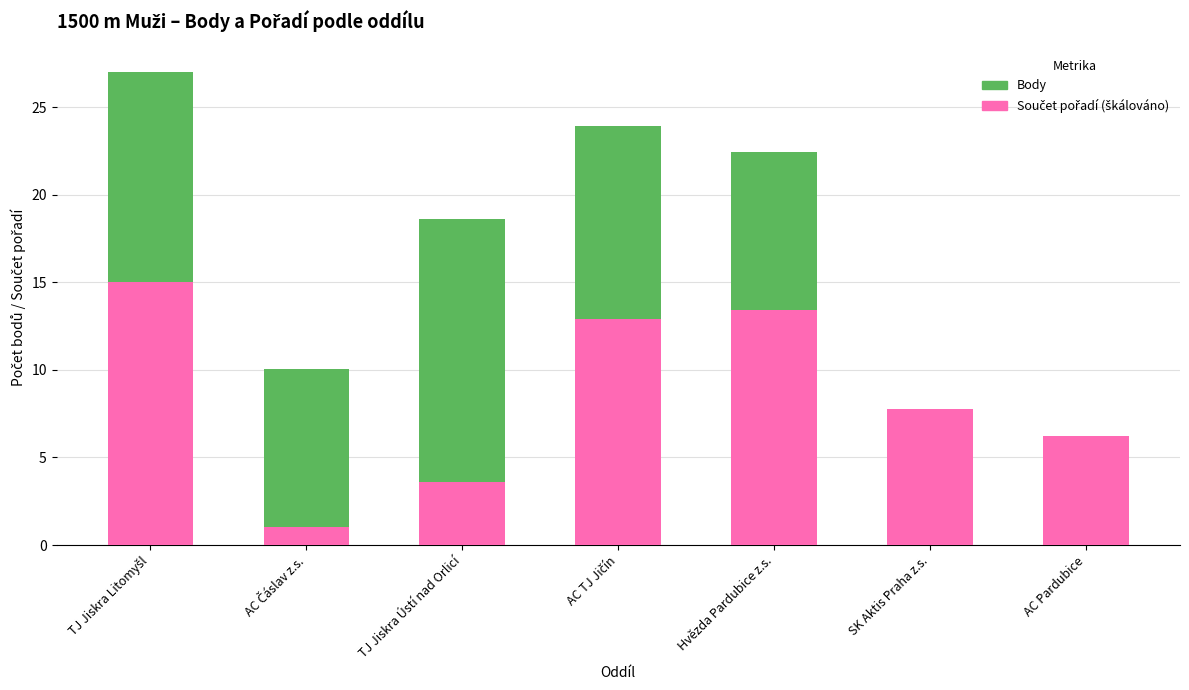

How many series are shown in this chart?

2